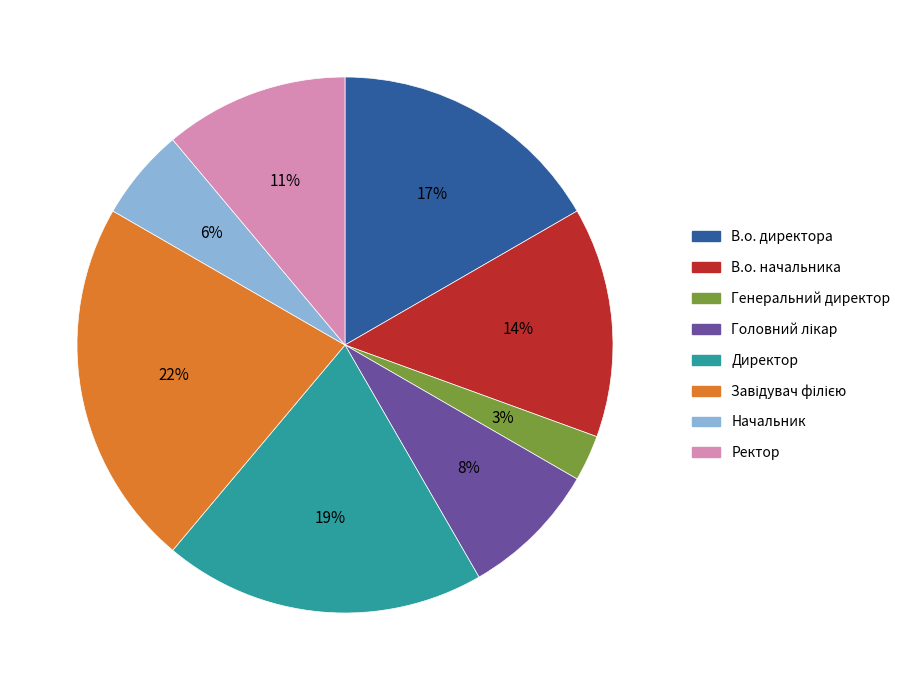

The В.о. начальника slice represents 25% of the pie. True or false?

False